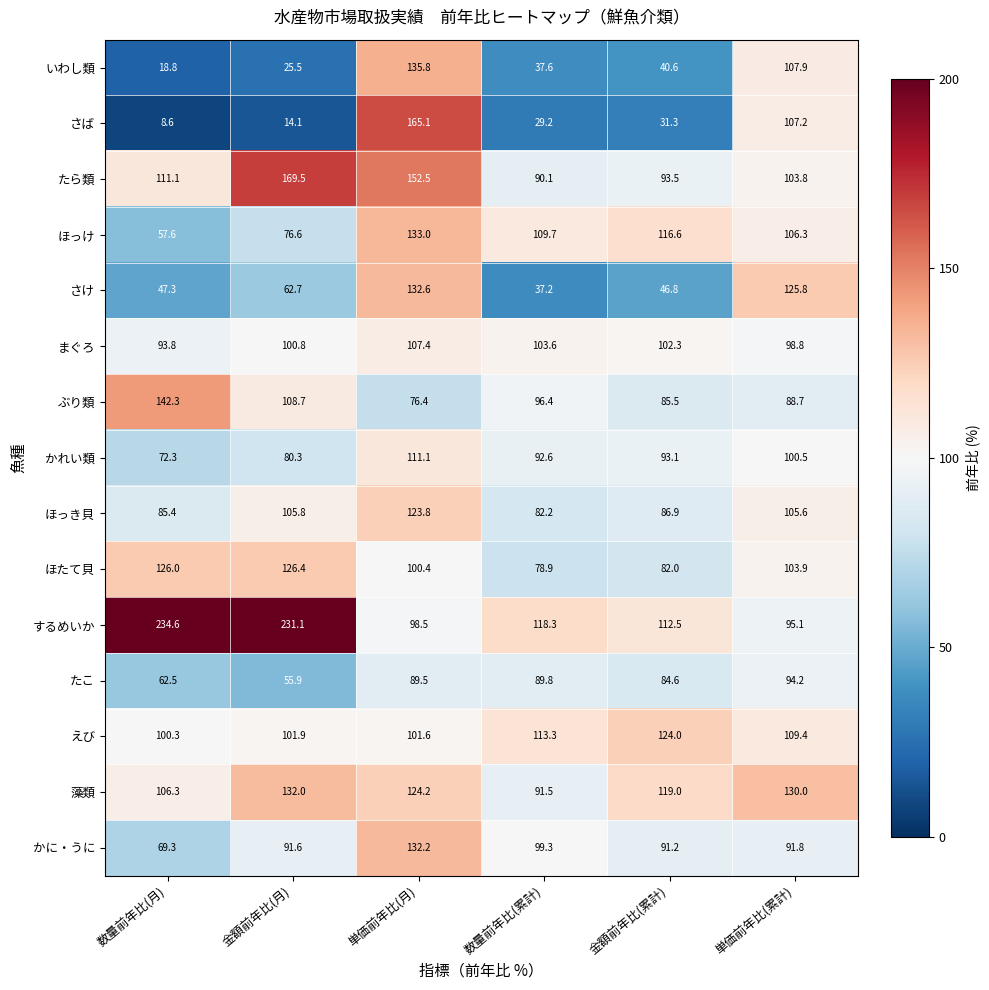

How many categories are shown in the chart?

6